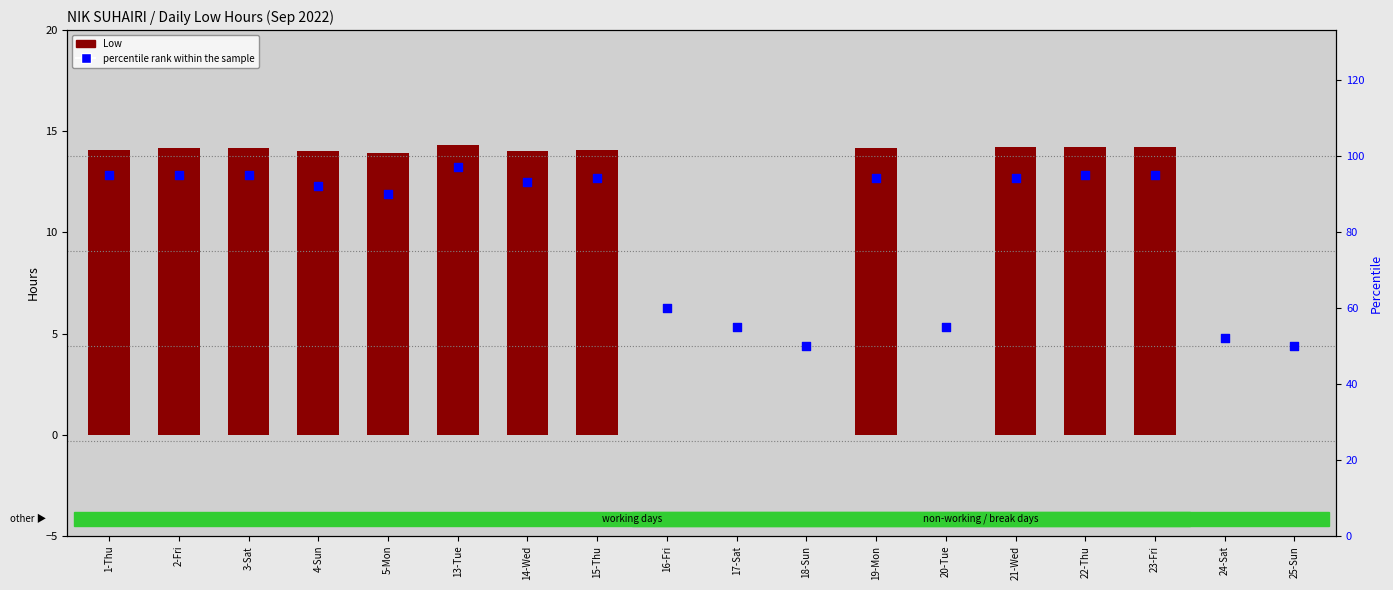

What is the total value across all series at 24-Sat?

52.0